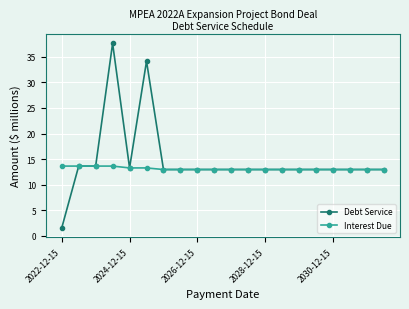

What is the maximum value shown in the chart?

37.6